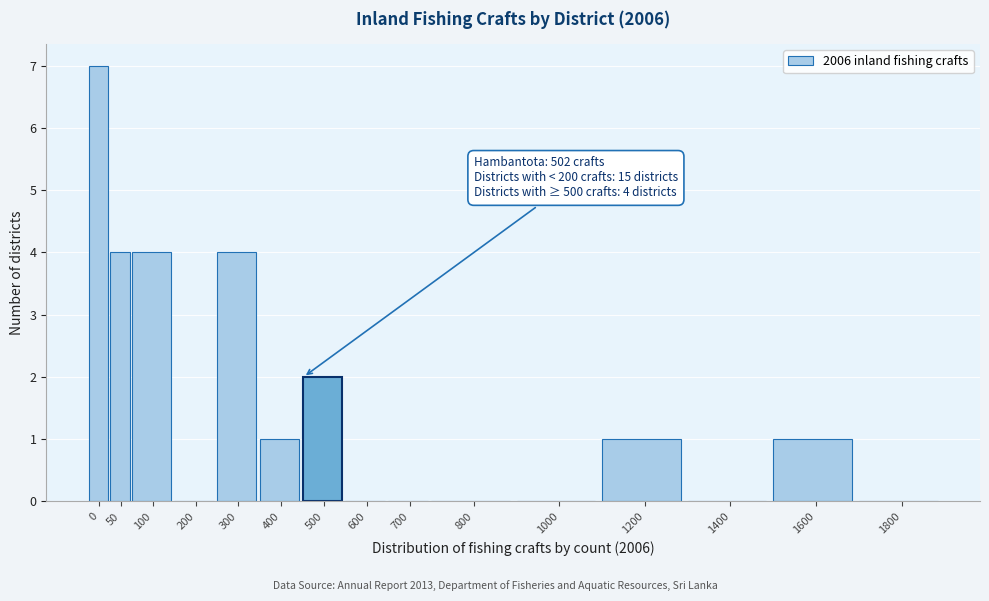

Reading right to left, what are all the values shown in this chart?

1800=0	1600=1	1400=0	1200=1	1000=0	800=0	700=0	600=0	500=2	400=1	300=4	200=0	100=4	50=4	0=7